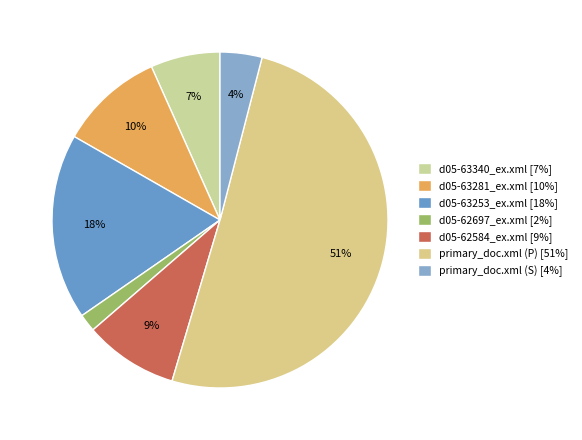

Which has a higher value, primary_doc.xml (S) or d05-62697_ex.xml?

primary_doc.xml (S)